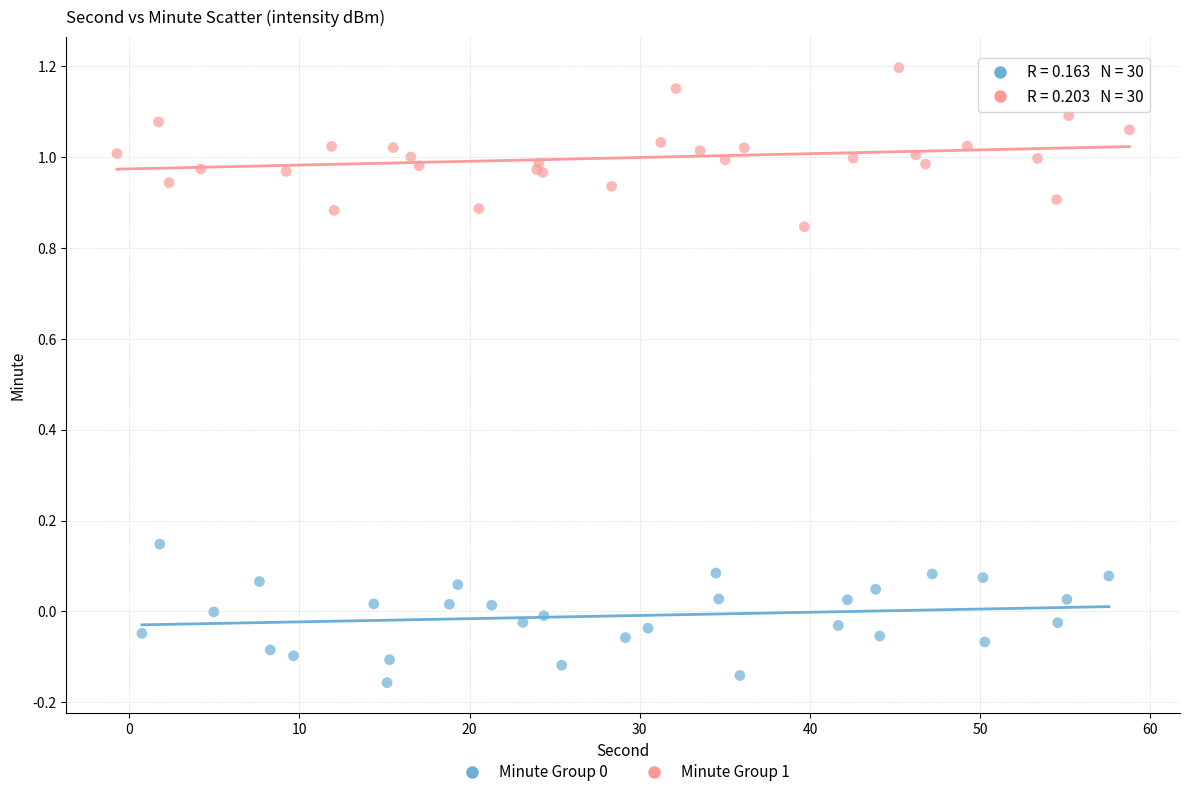

Which series contains the highest Y value?

Minute Group 1